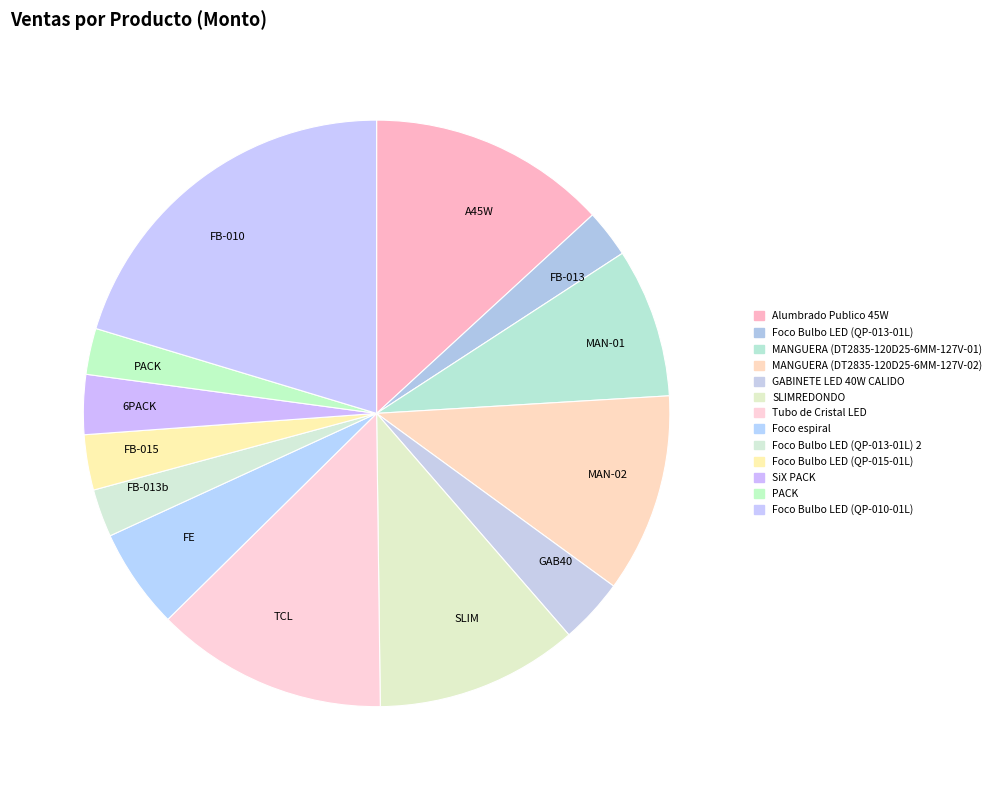

What is the largest slice in the pie chart?

FB-010